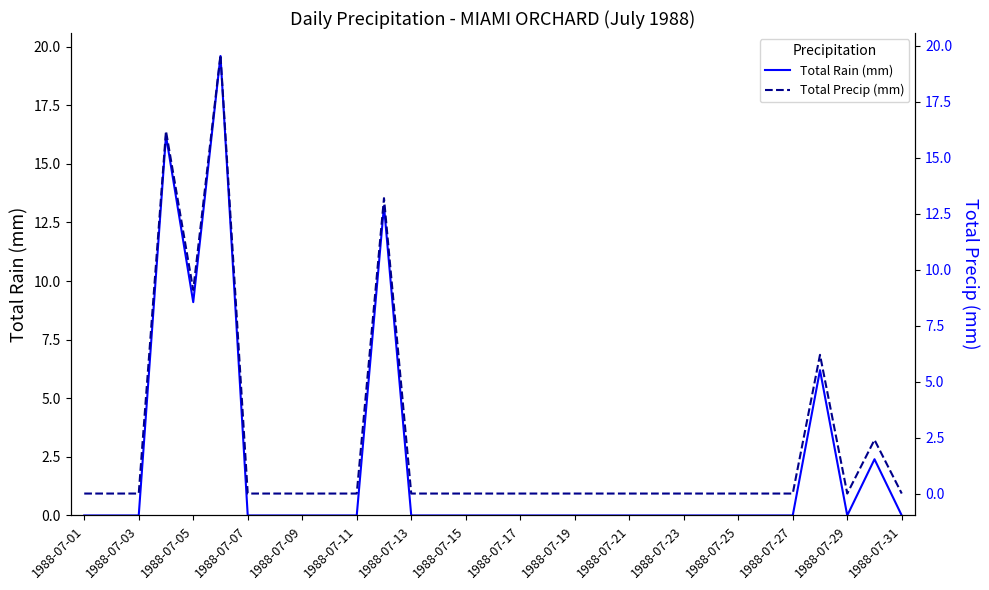

In Total Rain (mm), how many points are lower than both neighbors (excluding endpoints)?

2